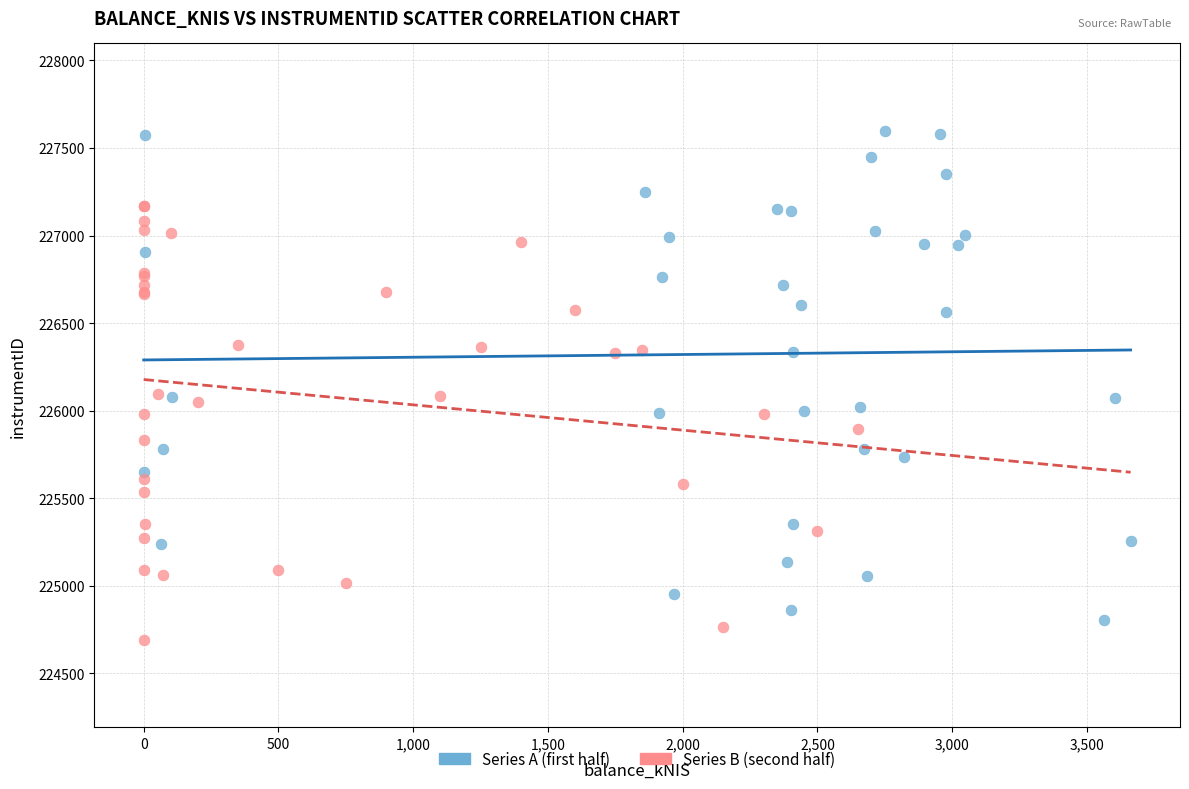

Which series has the widest spread of Y values?

Series A (first half)